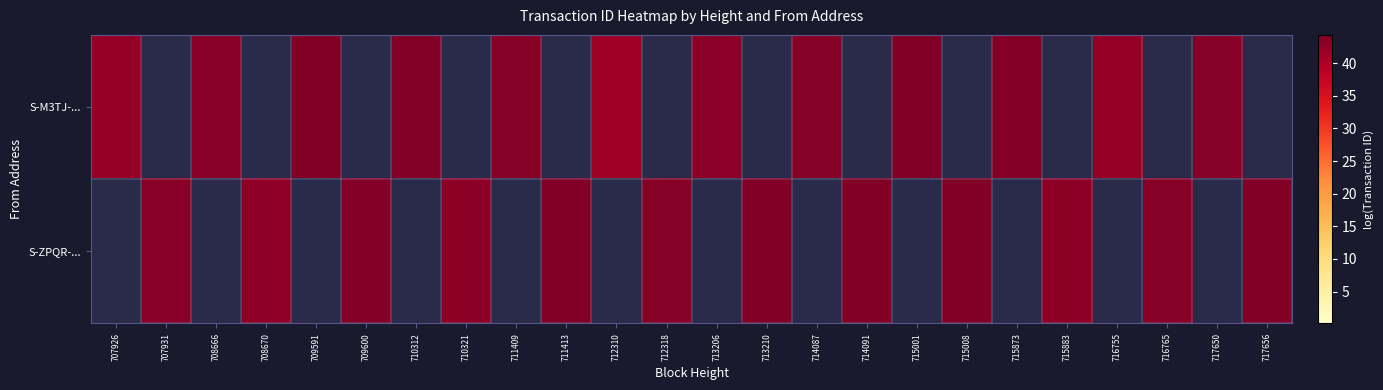

List the series in order of their peak value, lowest first.

S-ZPQR-..., S-M3TJ-...